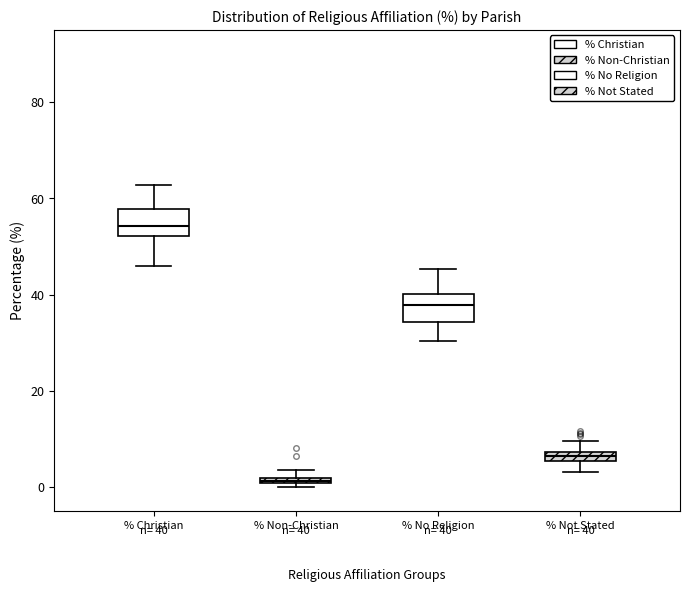

Which box's median line is the highest?

% Christian